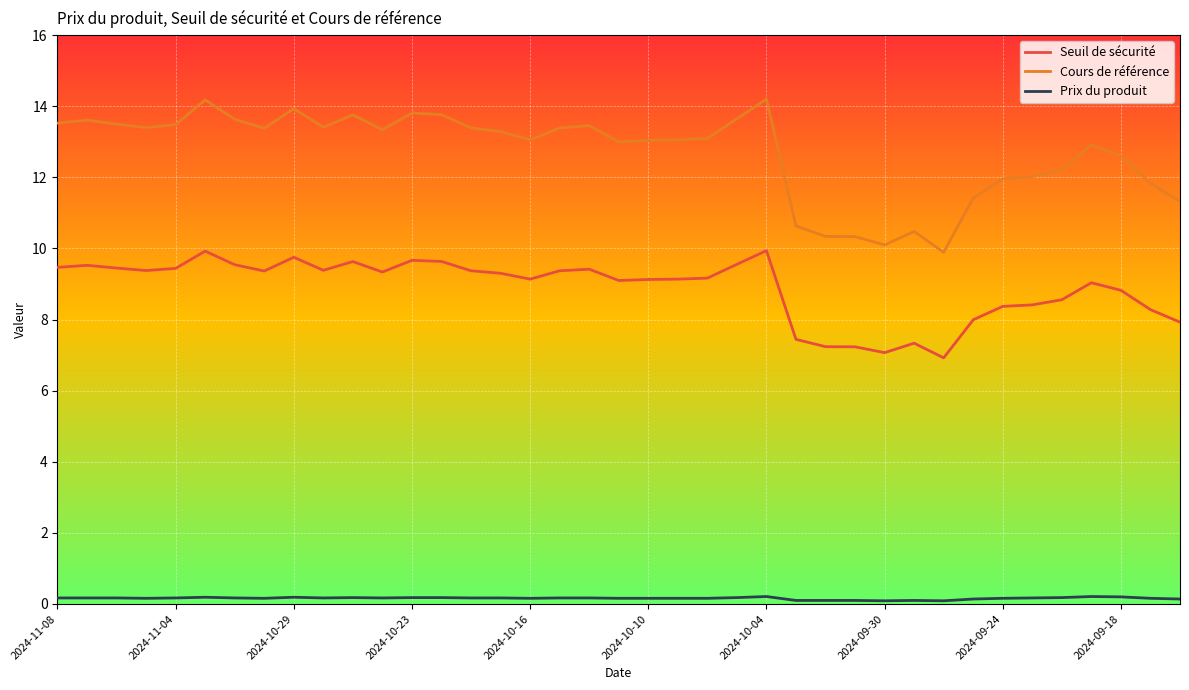

What is the maximum value shown in the chart?

14.2